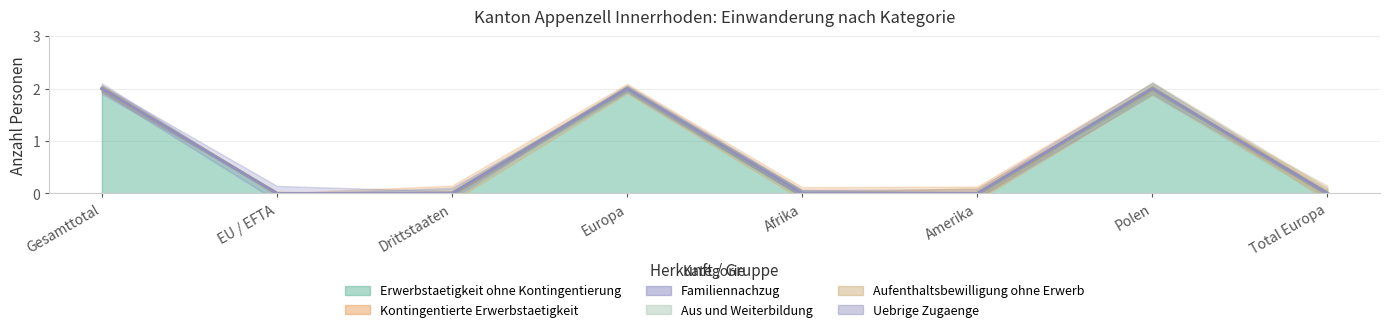

True or false: Kontingentierte Erwerbstaetigkeit and Familiennachzug cross at least once.

False